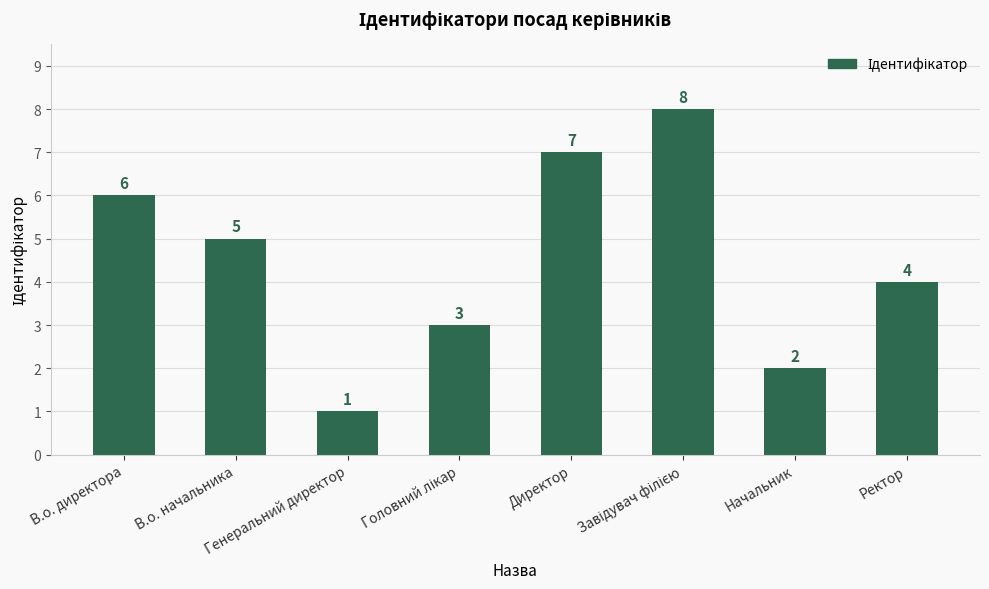

Are the bars horizontal?

No